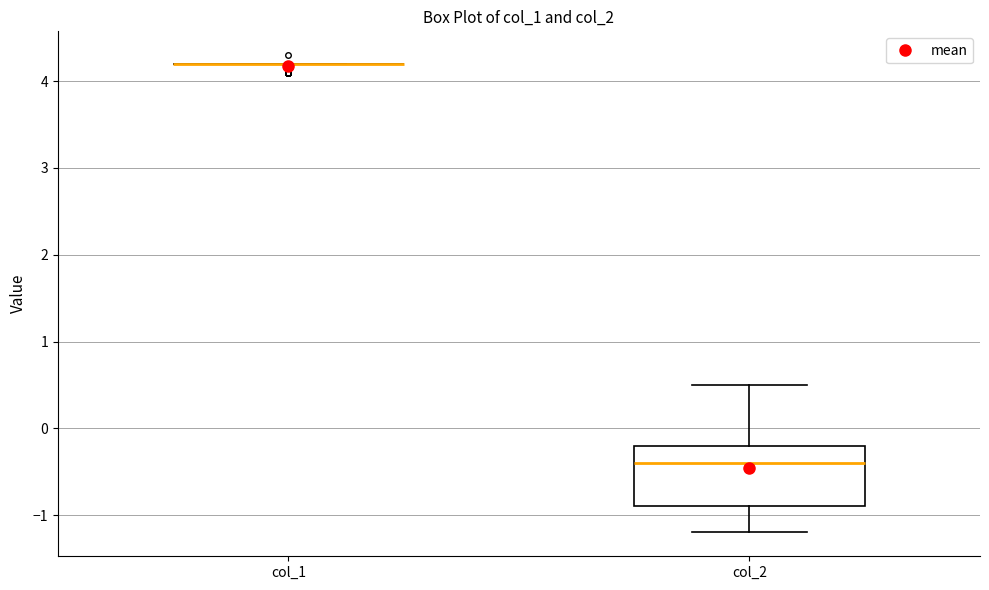

Reading left to right, transcribe this box plot: for each box, give where its median line is, the range the box spans, and where its two whiskers end, as read against the y-axis. The values are not printed on the chart, so give them approximately, as read against the axis.

col_1: box collapsed to a line at 4.2, whiskers 4.2 to 4.2
col_2: median -0.4, box -0.9 to -0.2, whiskers -1.2 to 0.5